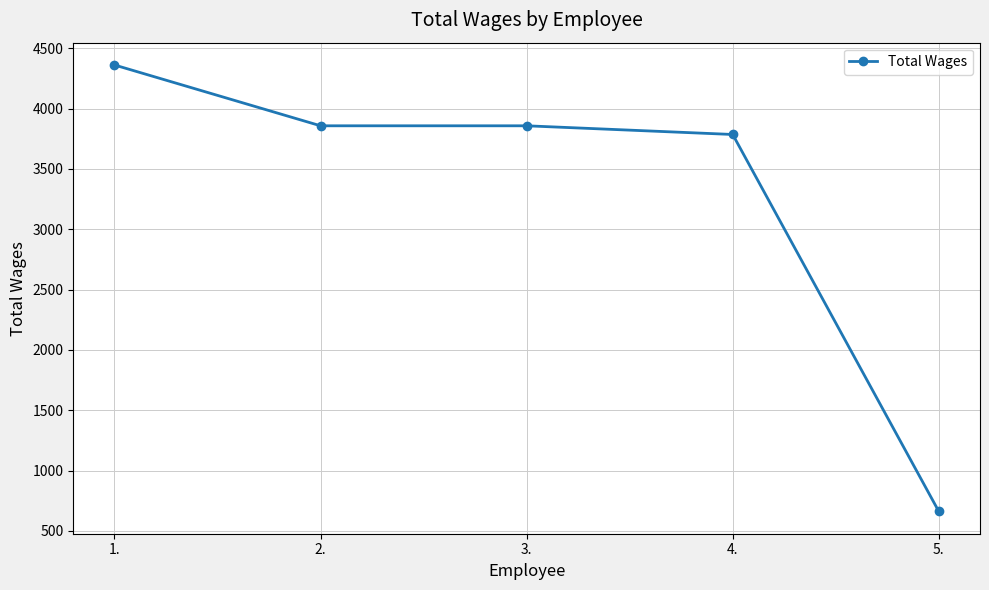

The chart shows a value of 662 at 5.. True or false?

True